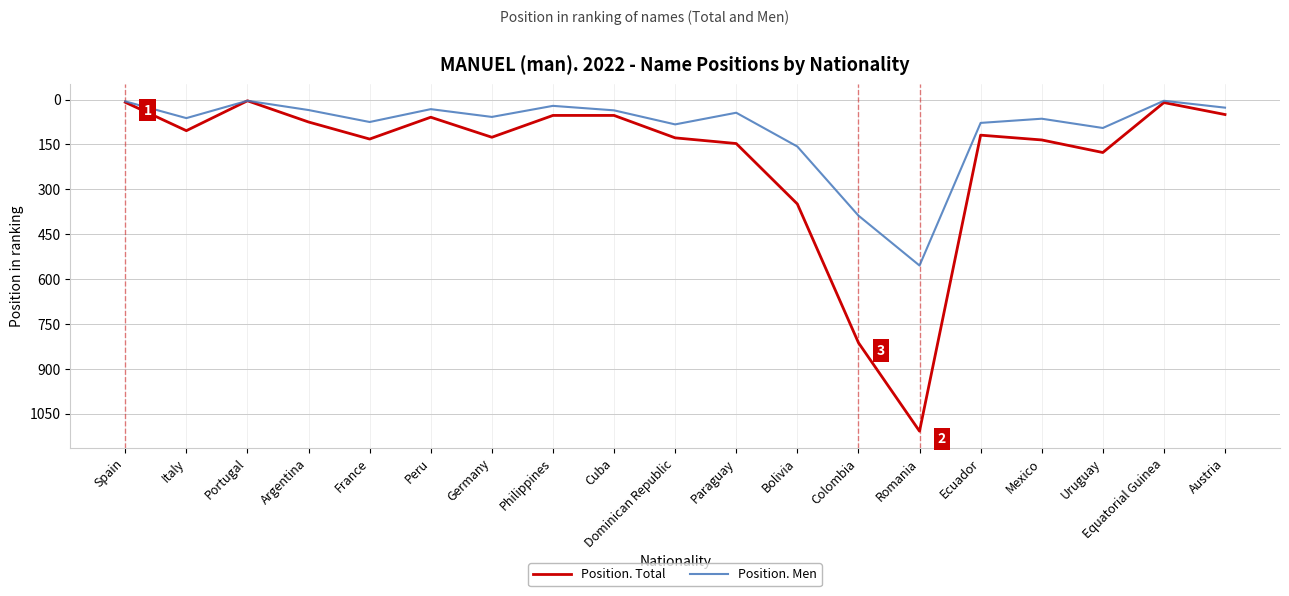

Where does the Position. Total series first go above 119?

France